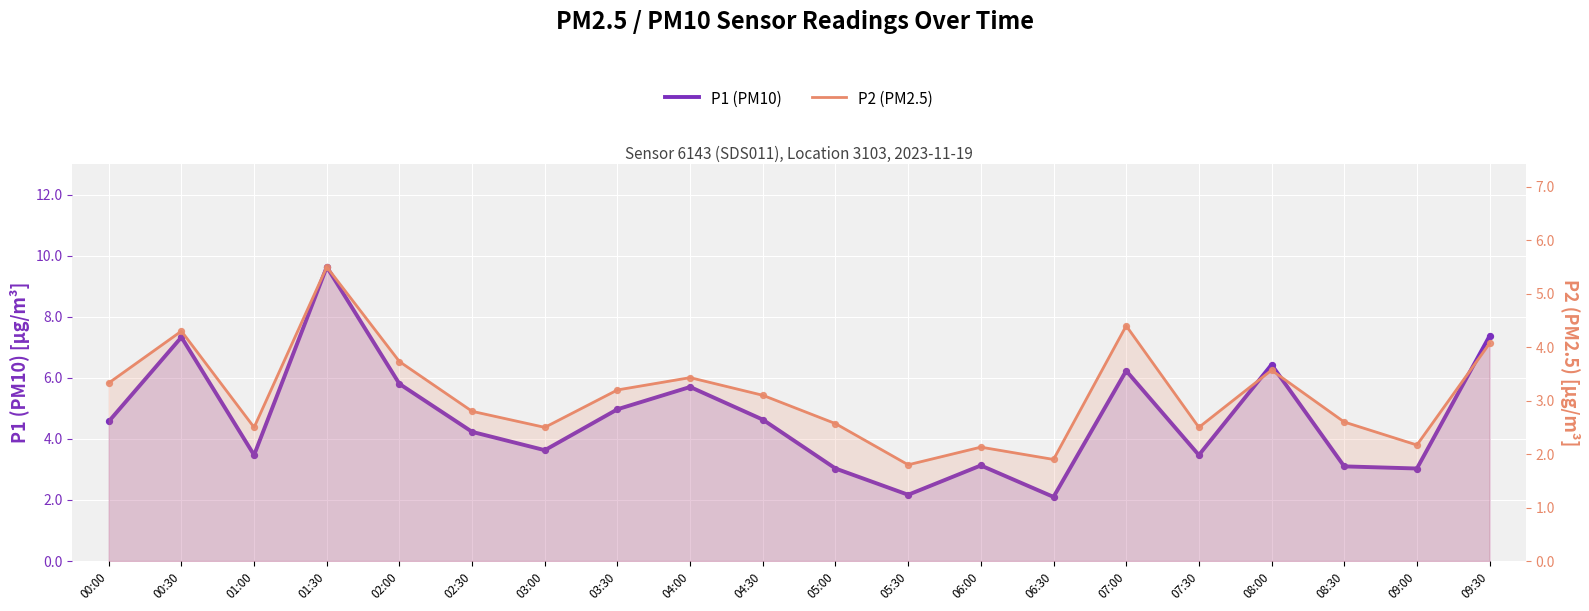

Which series reaches the maximum Y coordinate?

P1 (PM10)